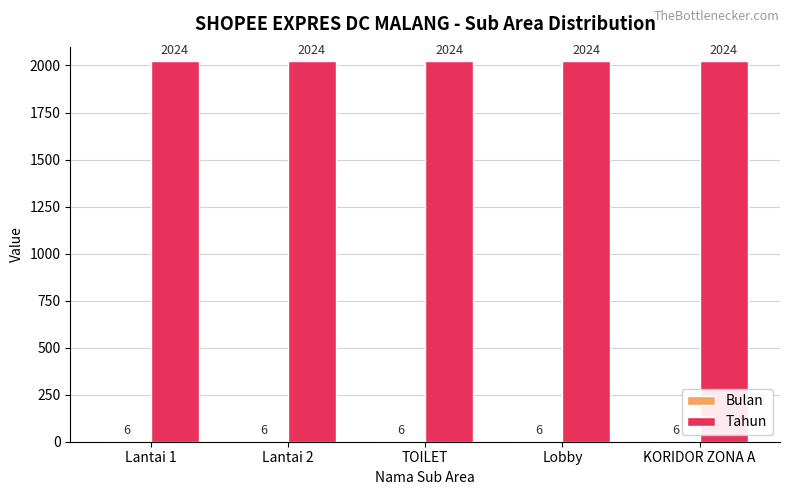

The Tahun series shows 755 at TOILET. True or false?

False